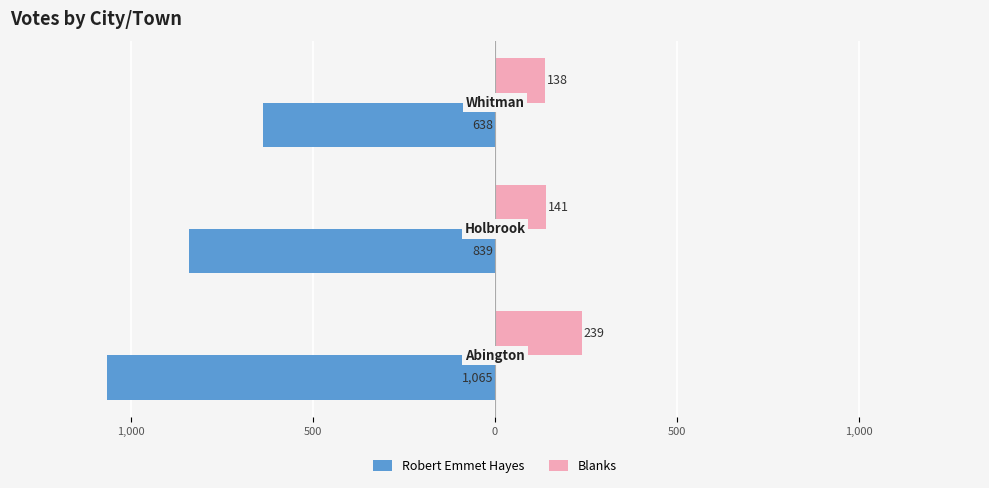

What are all the series names shown in the legend?

Robert Emmet Hayes, Blanks